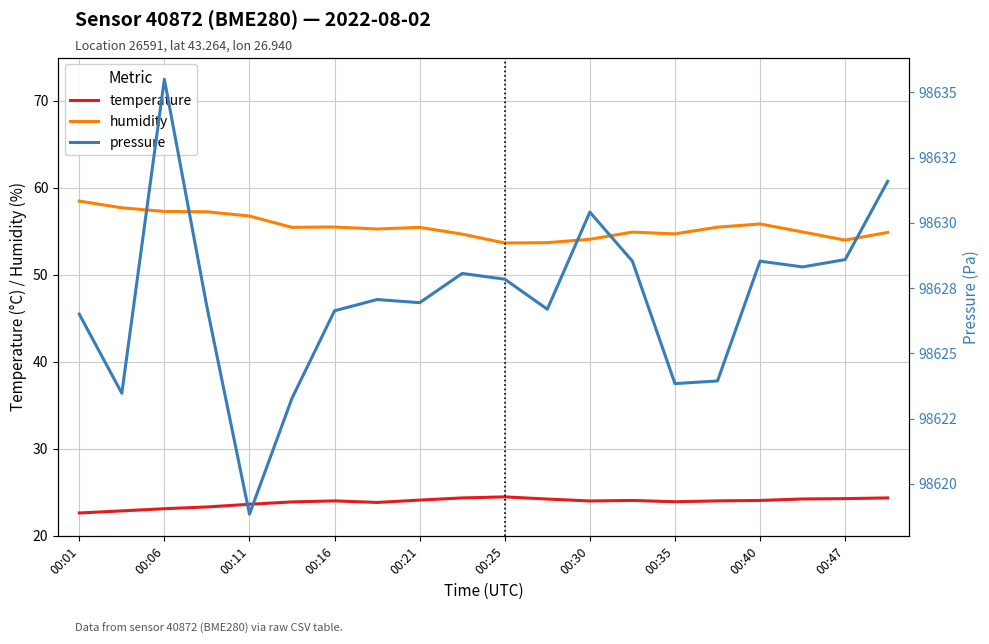

How many distinct data groups are displayed?

3